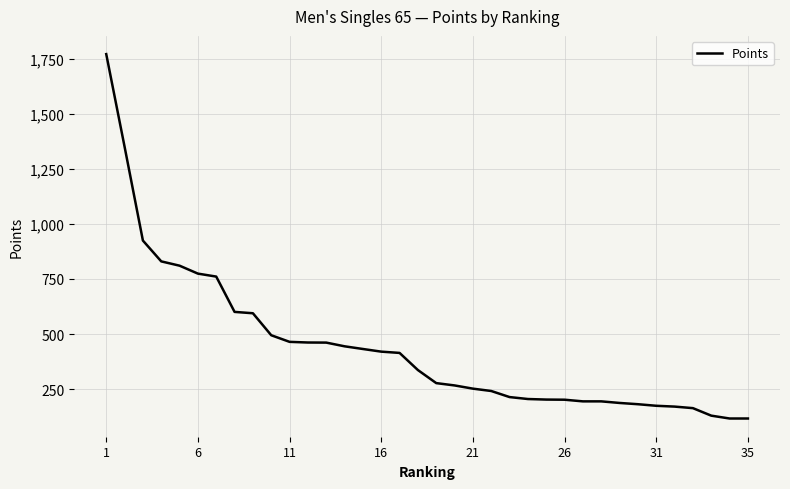

What is the smallest value displayed?

116.6